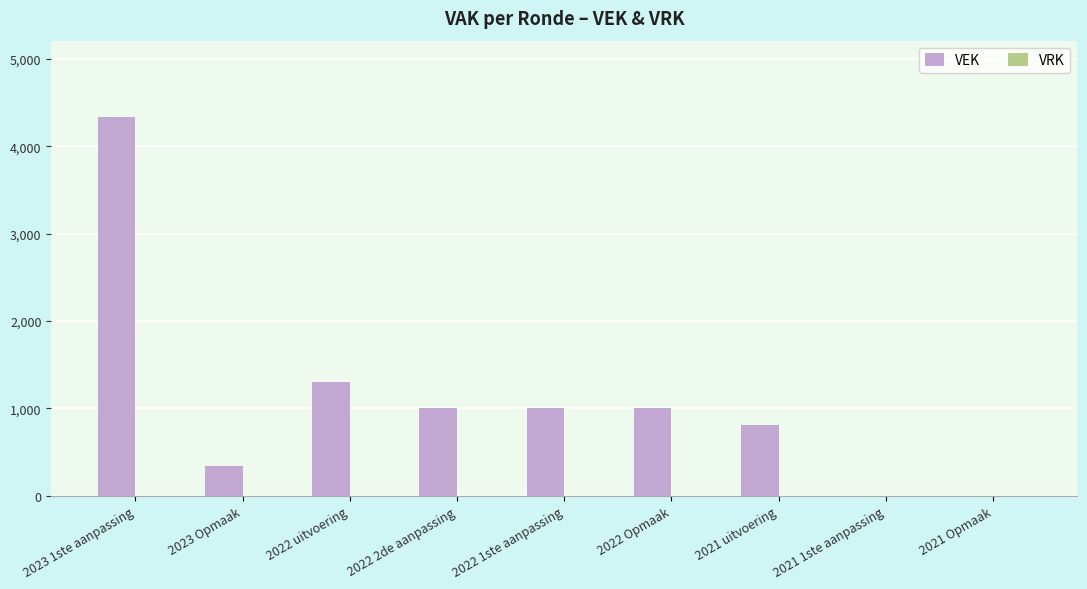

Is it true that the value at 2022 uitvoering is 1297?

True